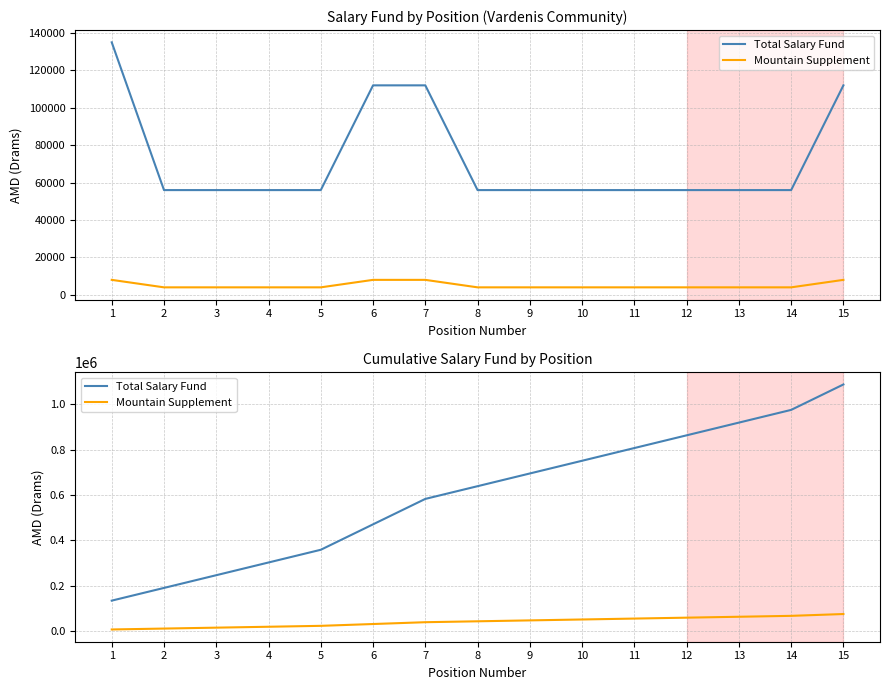

The Total Salary Fund series shows 1130442 at 8. True or false?

False